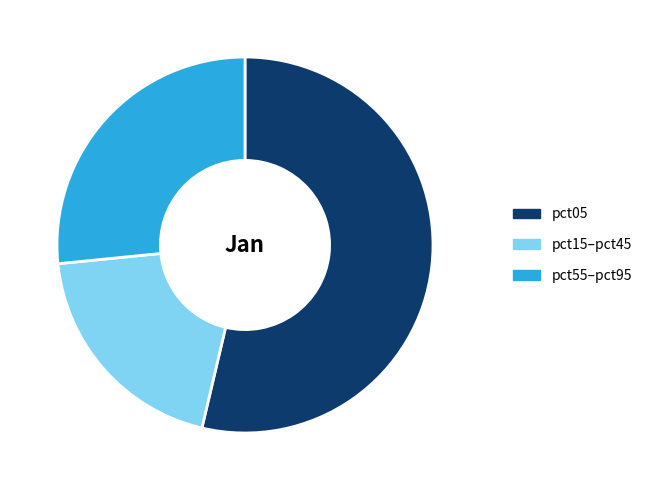

Is the sum of pct15–pct45 and pct05 greater than half?

Yes